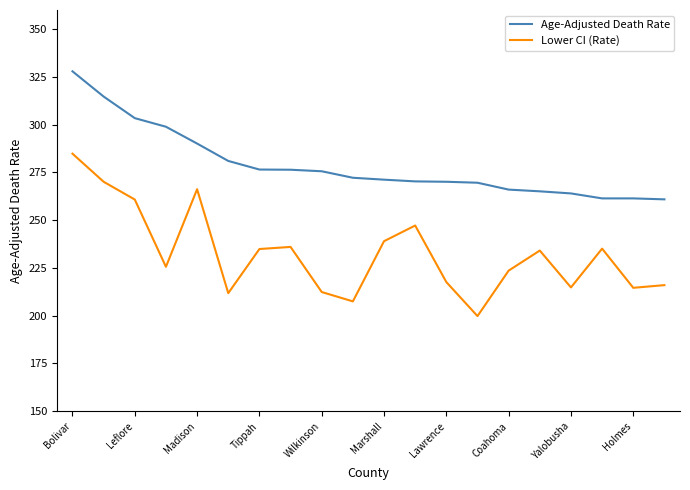

What is the difference between the maximum and minimum values in the Age-Adjusted Death Rate series?

67.0